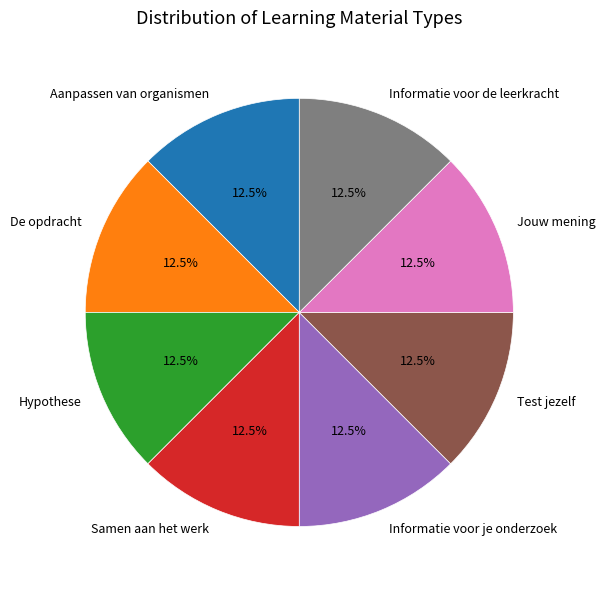

True or false: De opdracht accounts for 6% of the total.

False